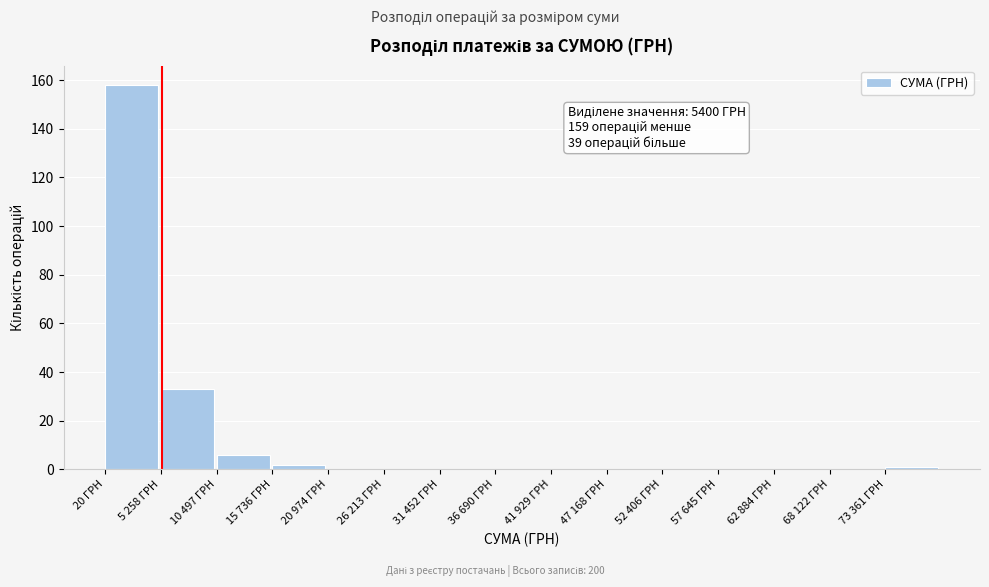

Reading left to right, list all the values displayed in this chart.

20 ГРН=158	5 258 ГРН=33	10 497 ГРН=6	15 736 ГРН=2	20 974 ГРН=0	26 213 ГРН=0	31 452 ГРН=0	36 690 ГРН=0	41 929 ГРН=0	47 168 ГРН=0	52 406 ГРН=0	57 645 ГРН=0	62 884 ГРН=0	68 122 ГРН=0	73 361 ГРН=1